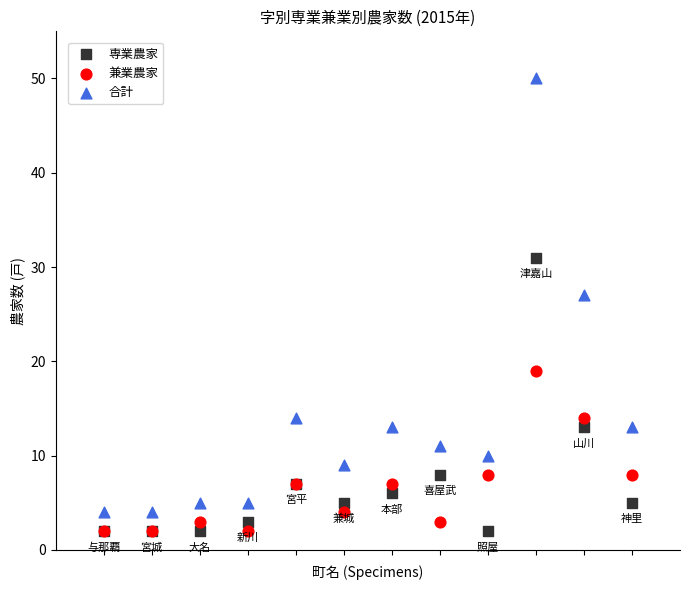

Across all series, what Y value is closest to 26?

27